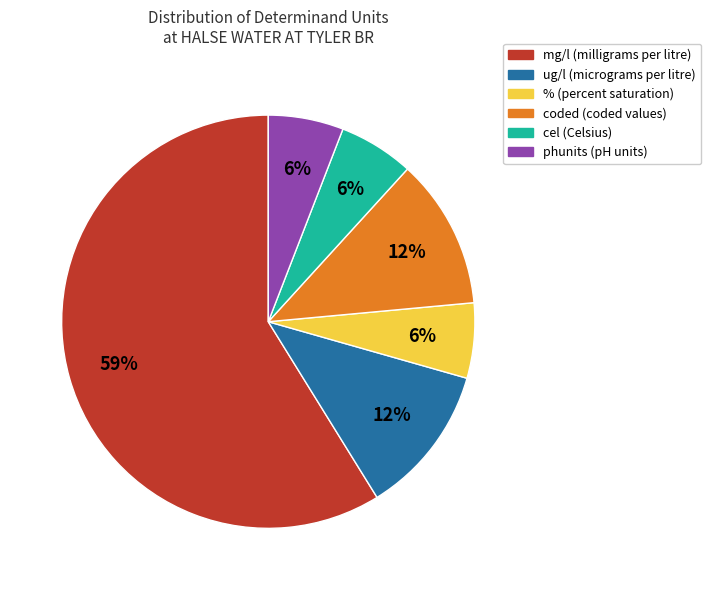

The cel (Celsius) slice represents 1% of the pie. True or false?

False